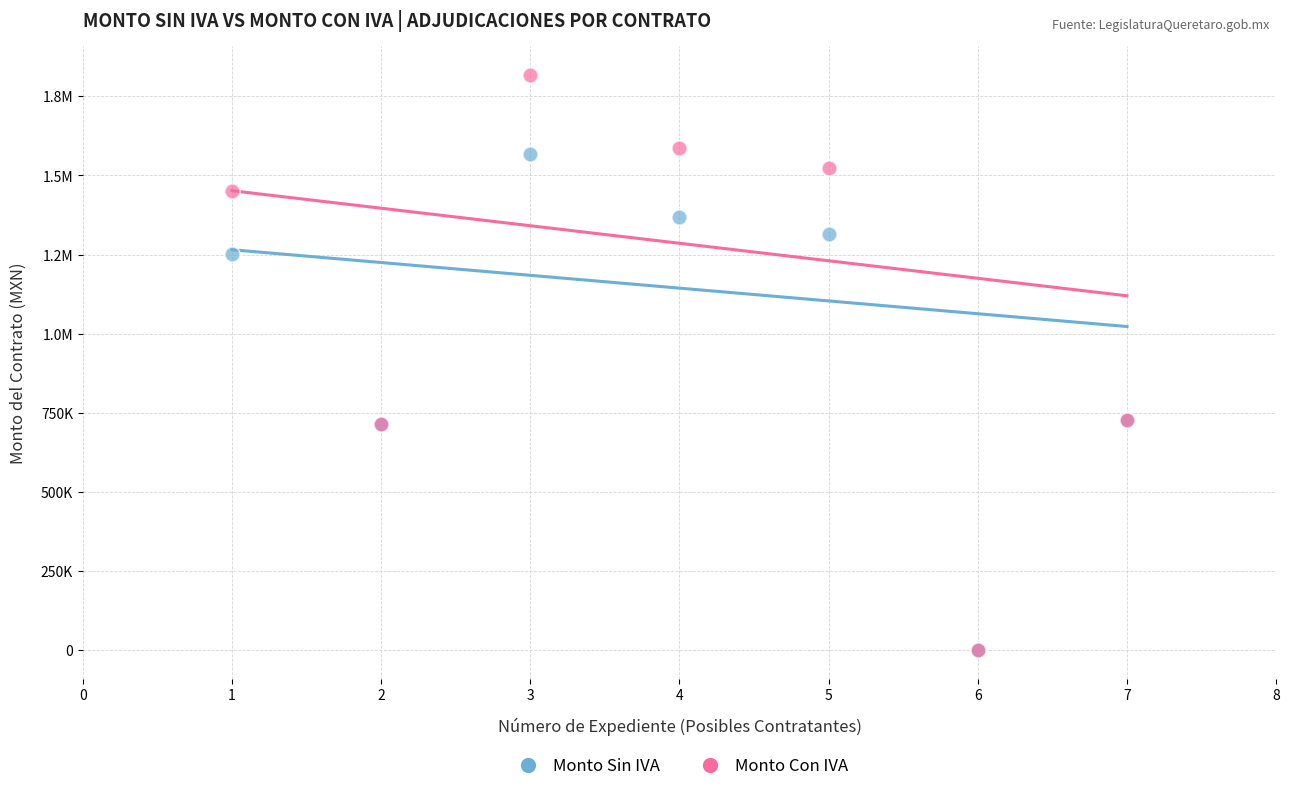

What are all the series names shown in the legend?

Monto Sin IVA, Monto Con IVA